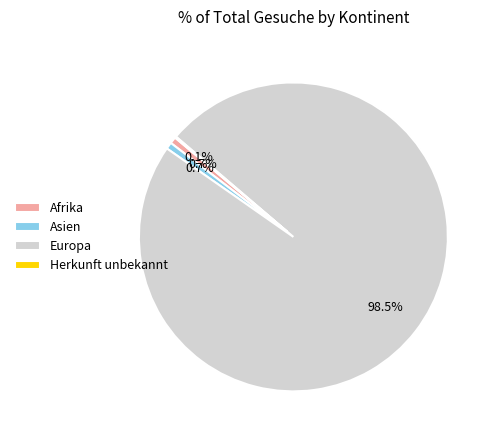

Between Europa and Asien, which is larger?

Europa